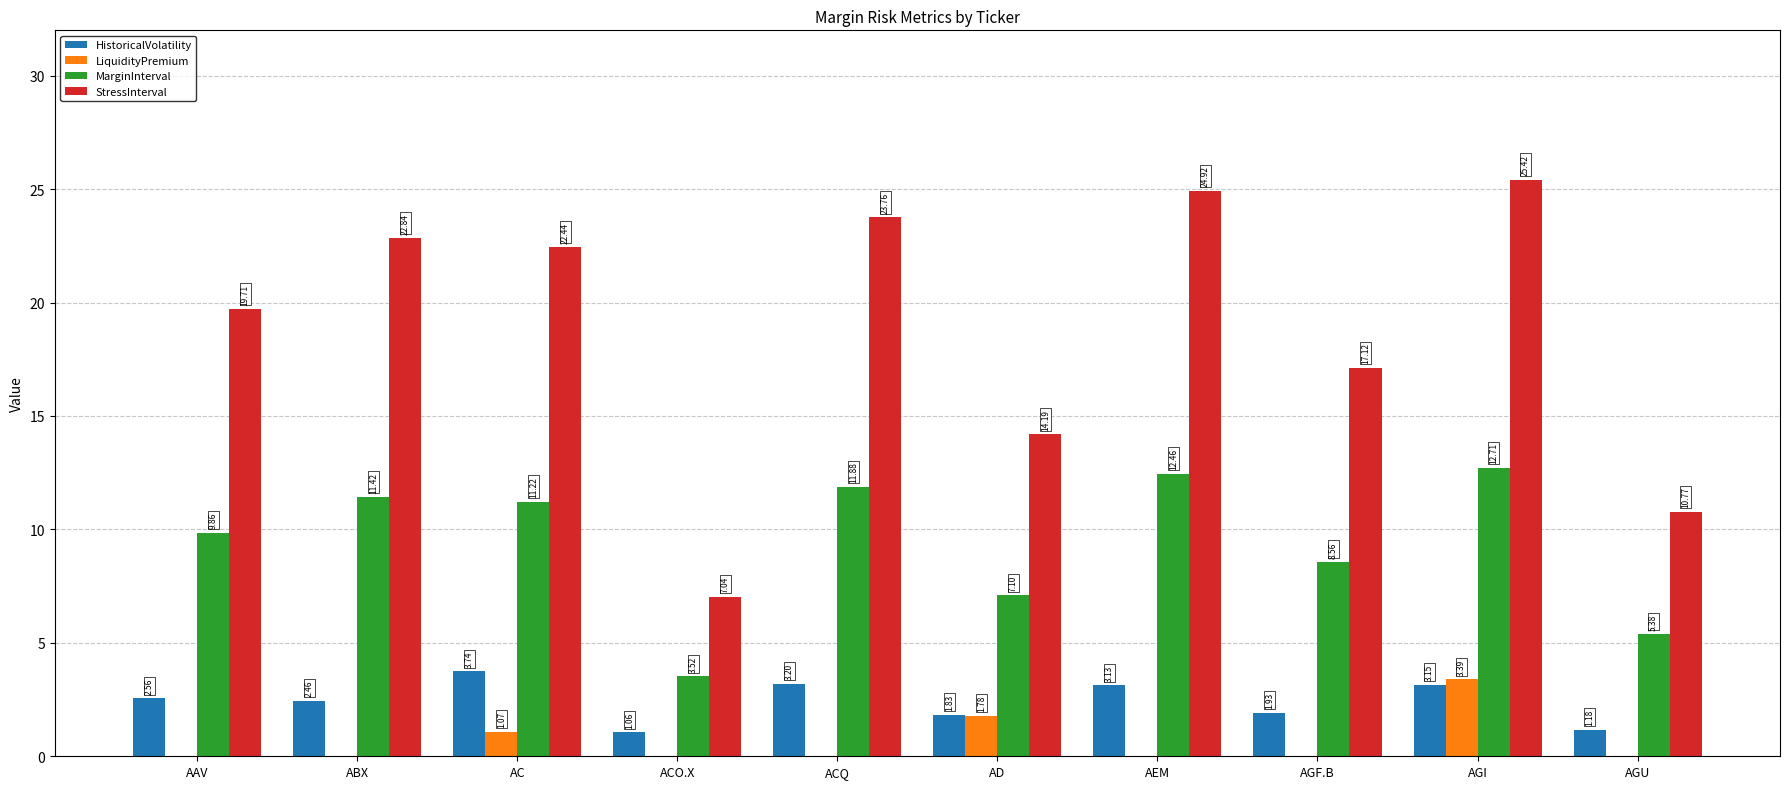

How many values in the StressInterval series exceed 22?

5